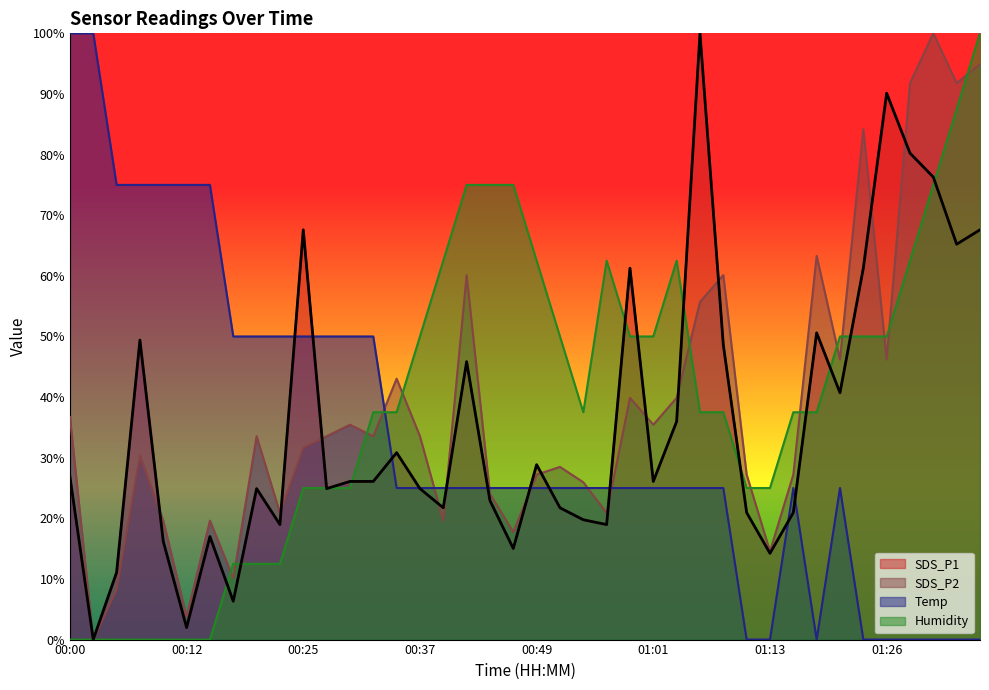

At which label does SDS_P2 reach its peak?

01:31